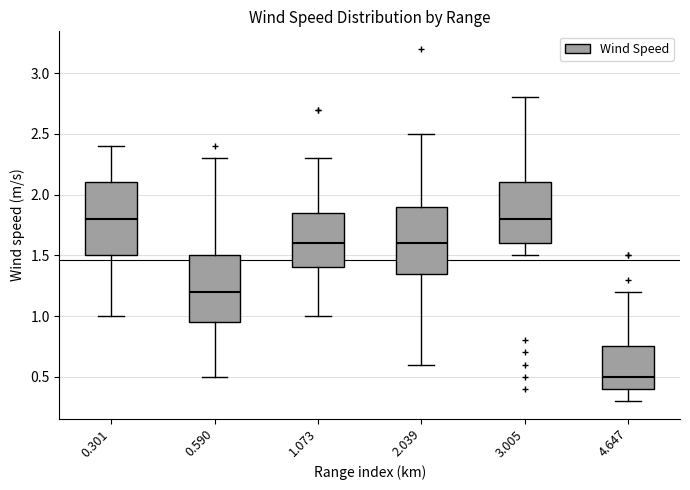

Where does the lower whisker of the box at x = 3.005 end on the y-axis? The values are not printed on the chart, so give them approximately, as read against the axis.

1.50